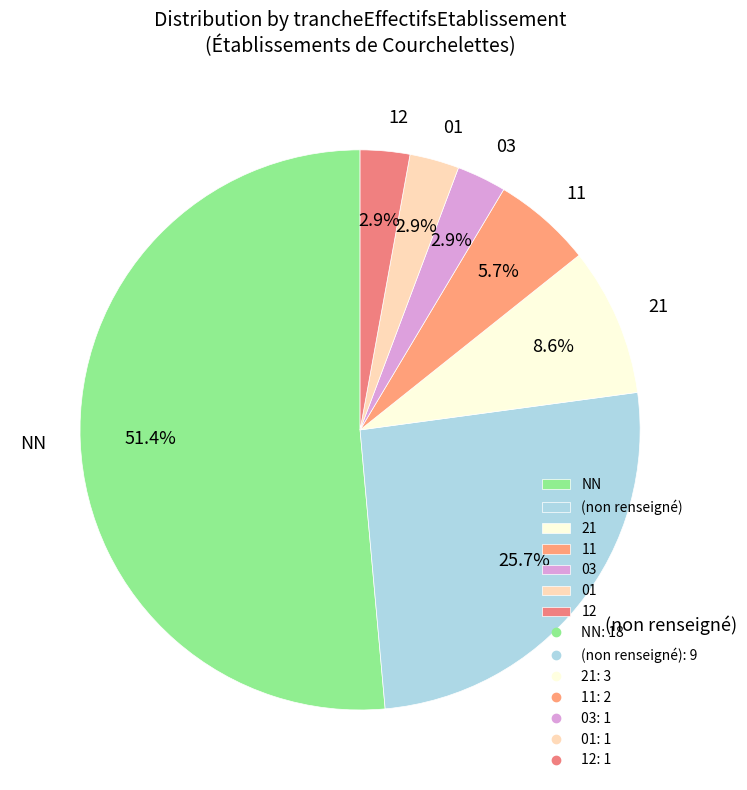

Do NN and 03 together represent more than half of the pie?

Yes